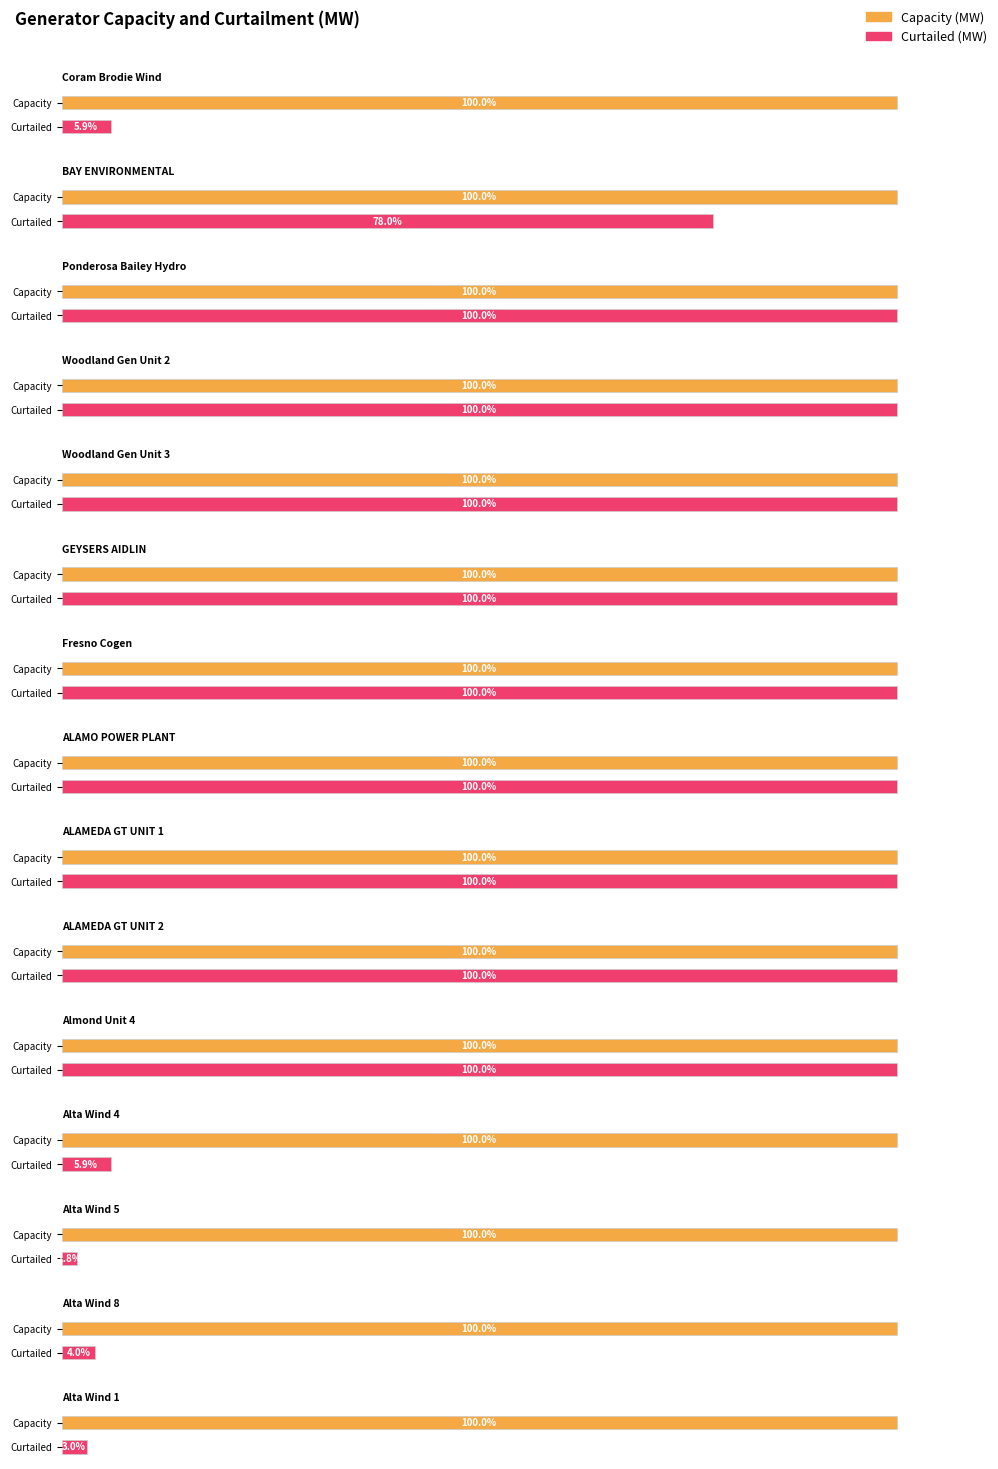

At how many categories does at least one series exceed 19?

12